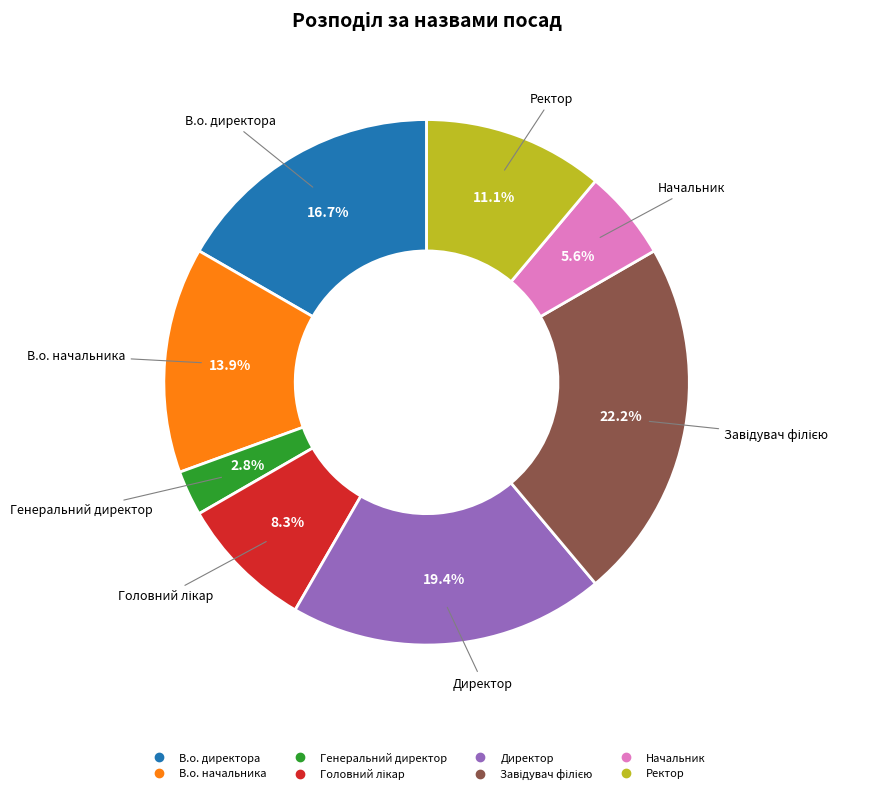

How much of the chart is everything except Директор?

80.6%